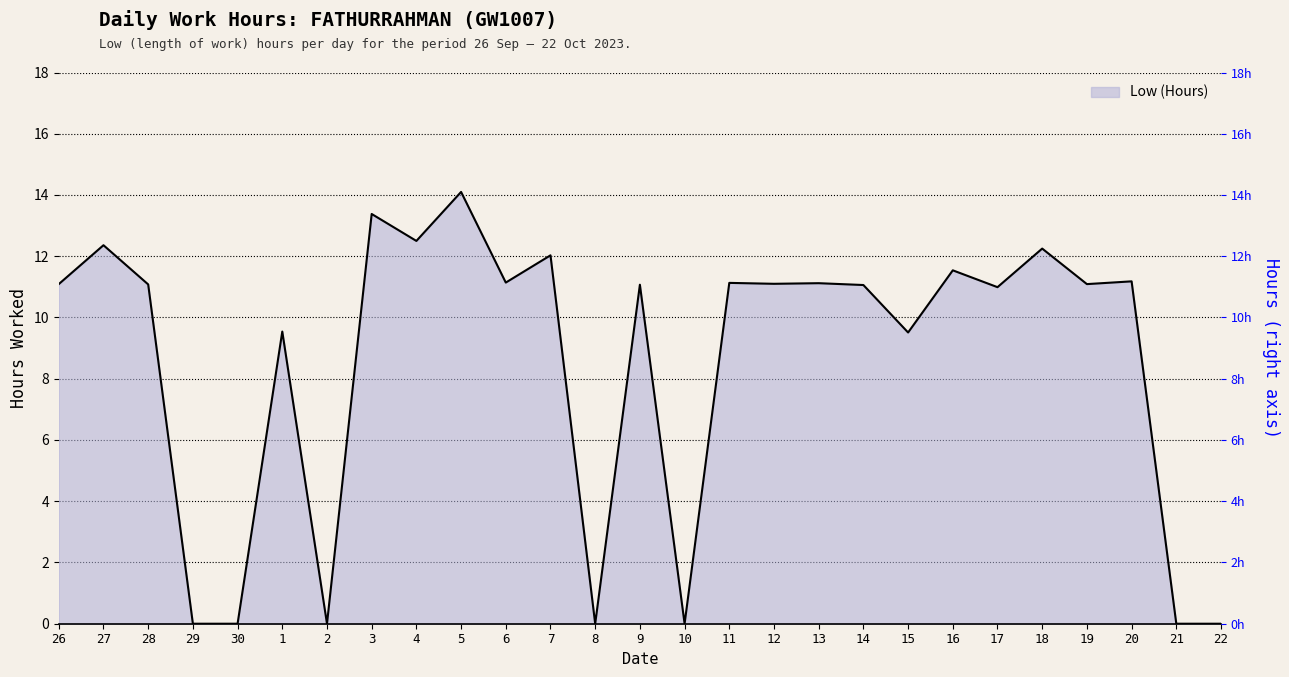

List the labels in order of value, largest first.

5, 3, 4, 27, 18, 7, 16, 20, 6, 11, 13, 12, 26, 19, 28, 9, 14, 17, 1, 15, 29, 30, 2, 8, 10, 21, 22